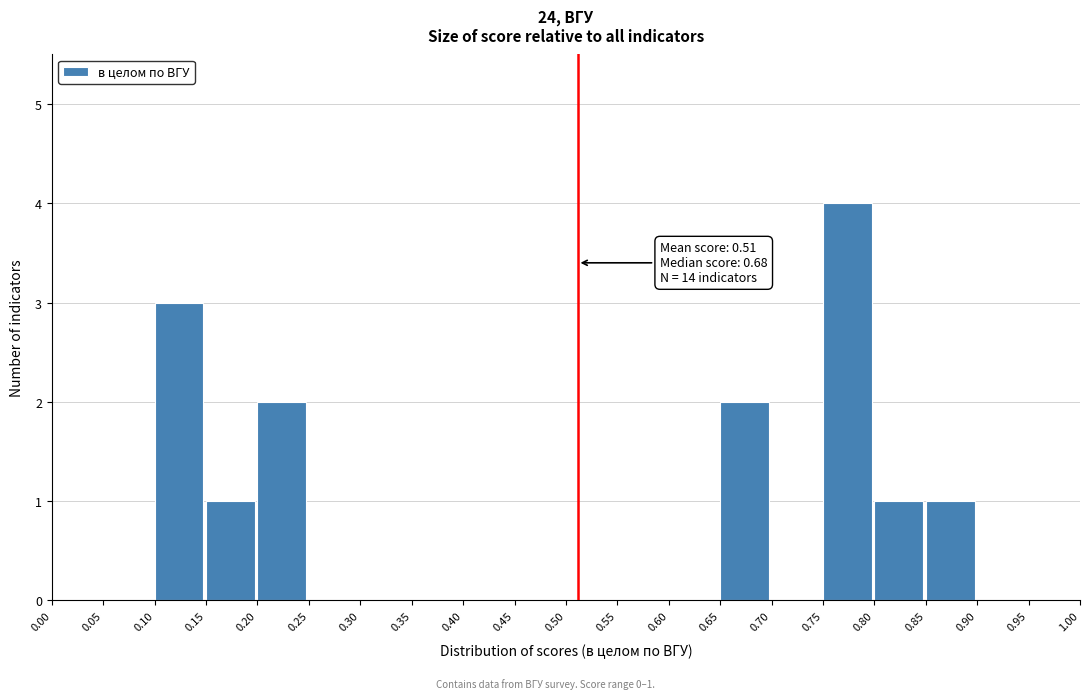

Which range on the x-axis has the tallest bar?

0.75 to 0.80